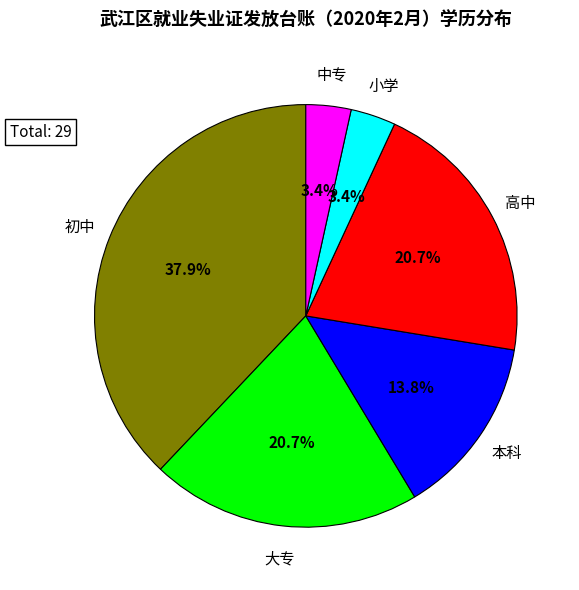

Is there any slice that represents more than half of the pie?

No